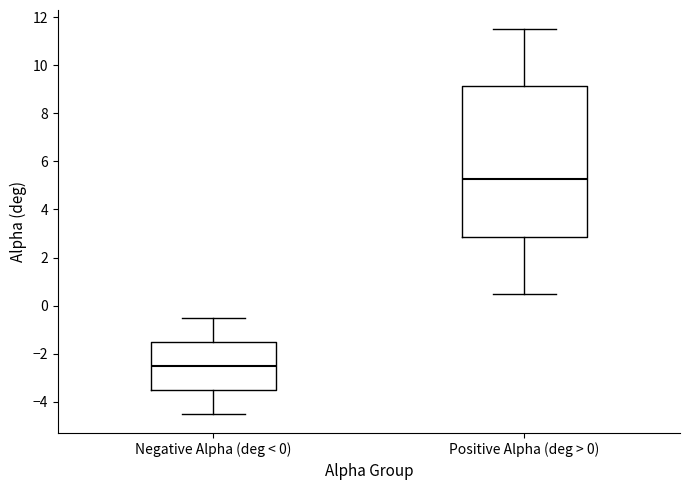

Which box has the highest median line?

Positive Alpha (deg > 0)